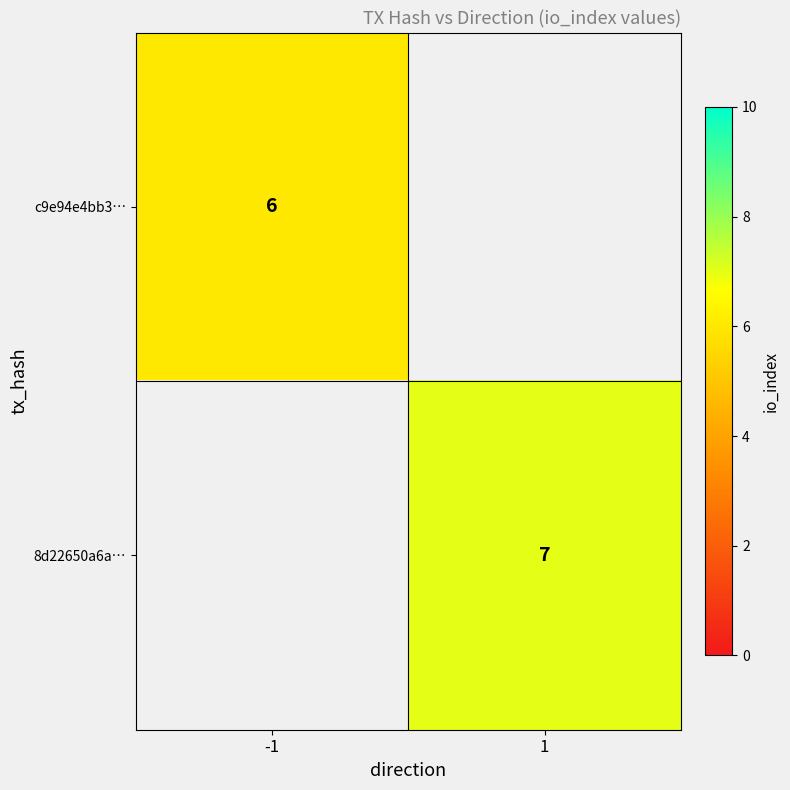

The c9e94e4bb3… series shows 9 at -1. True or false?

False